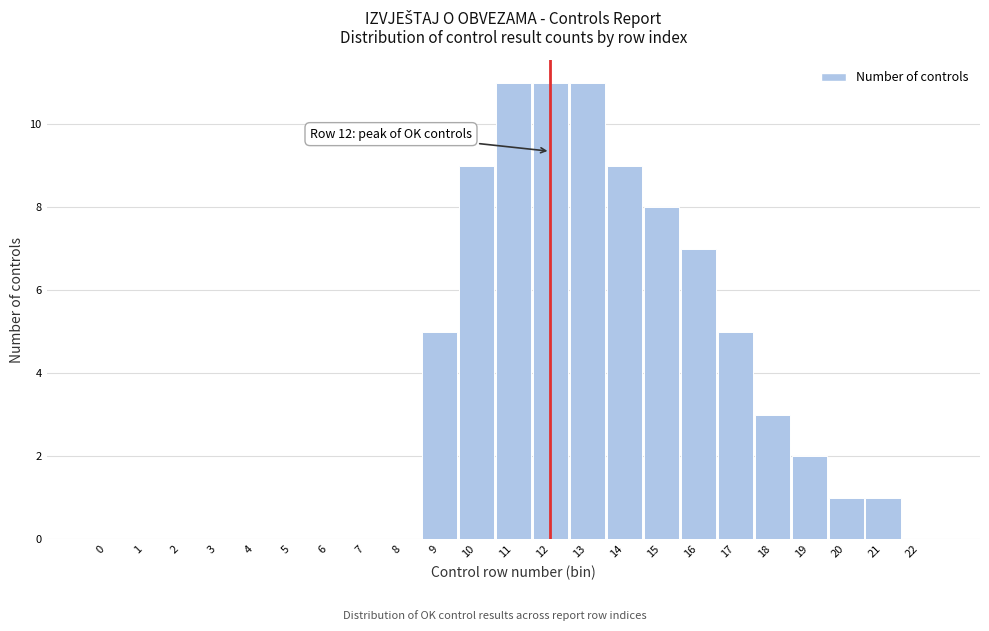

Reading left to right, transcribe all the data shown in this chart.

0=0	1=0	2=0	3=0	4=0	5=0	6=0	7=0	8=0	9=5	10=9	11=11	12=11	13=11	14=9	15=8	16=7	17=5	18=3	19=2	20=1	21=1	22=0